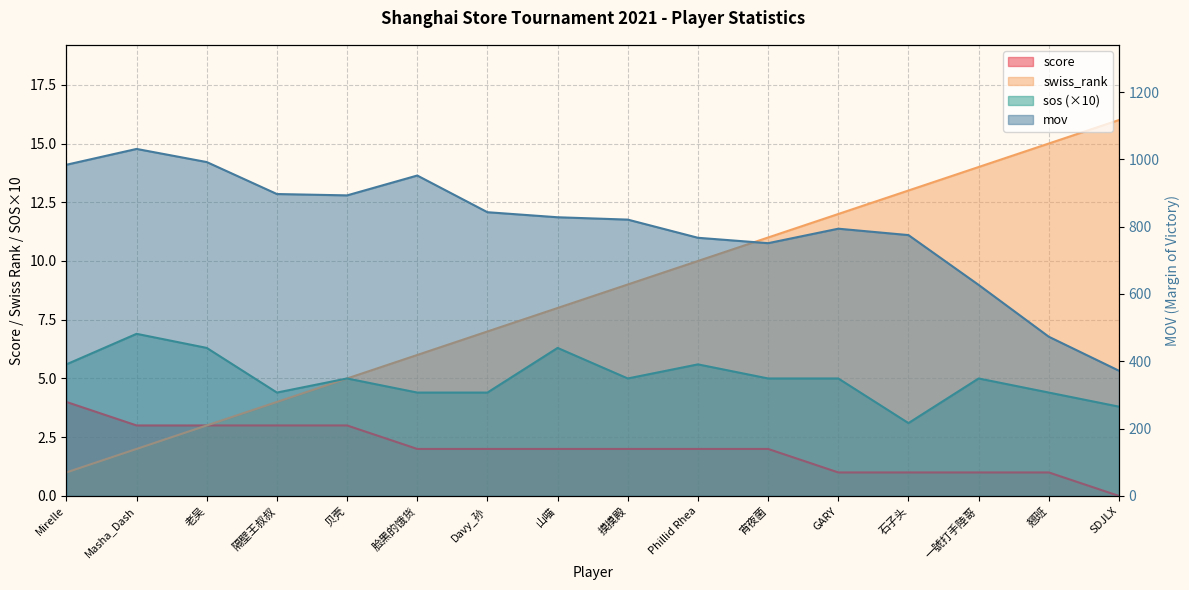

Which series has the largest total across all categories?

mov